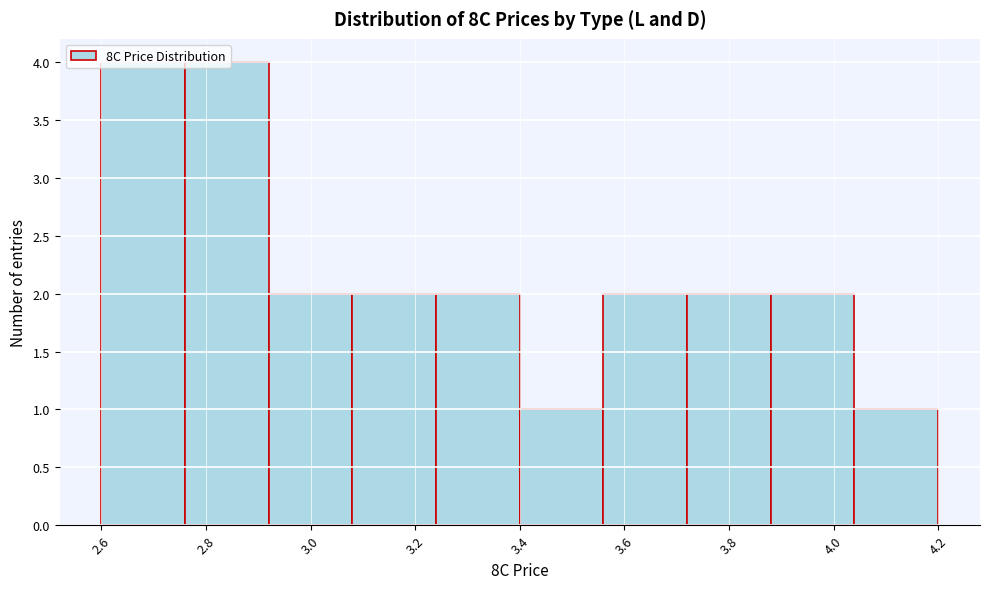

Reading left to right, transcribe this chart: for each bar, give the range it covers on the x-axis and its height. The values are not printed on the chart, so give them approximately, as read against the axis.

2.60 to 2.76: 4
2.76 to 2.92: 4
2.92 to 3.08: 2
3.08 to 3.24: 2
3.24 to 3.40: 2
3.40 to 3.56: 1
3.56 to 3.72: 2
3.72 to 3.88: 2
3.88 to 4.04: 2
4.04 to 4.20: 1